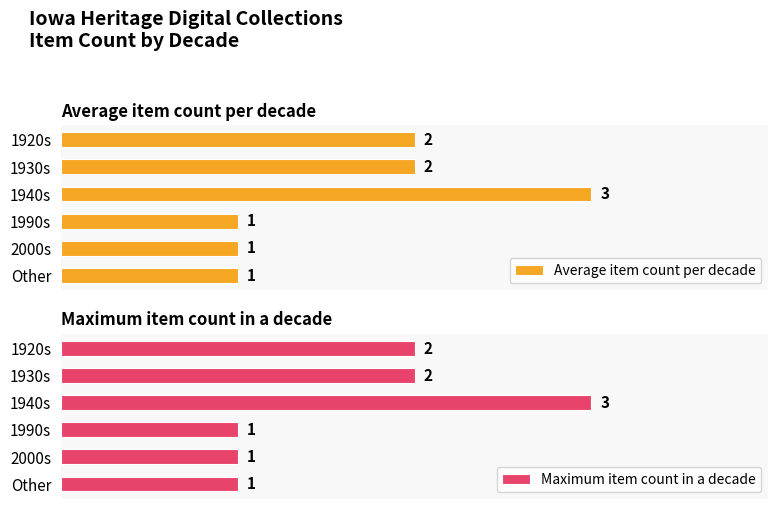

Reading left to right, what are all the values shown in this chart?

Average item count per decade: 2	2	3	1	1	1
Maximum item count in a decade: 2	2	3	1	1	1